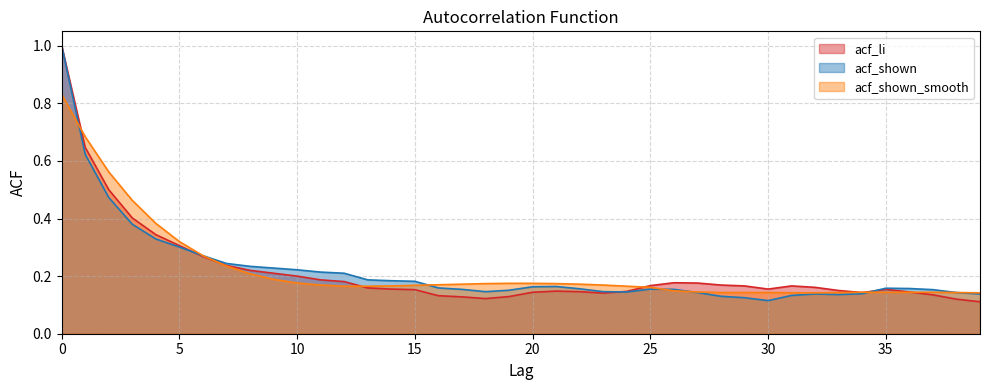

How many series are shown in this chart?

3